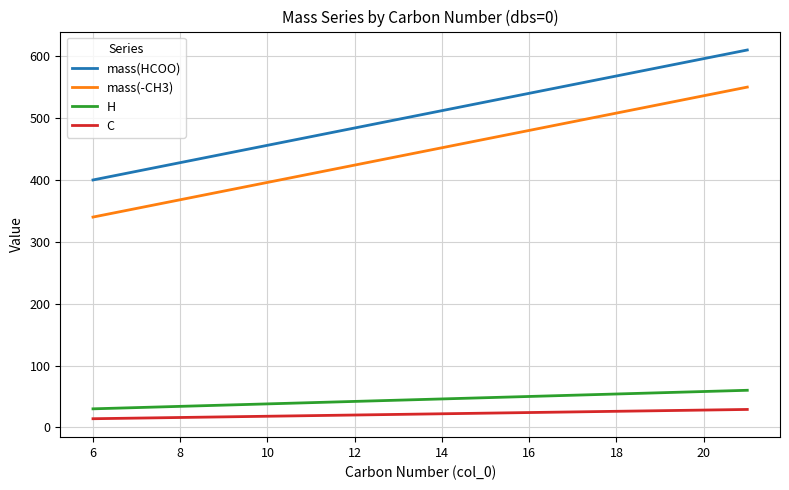

True or false: mass(HCOO) and mass(-CH3) intersect in this chart.

False